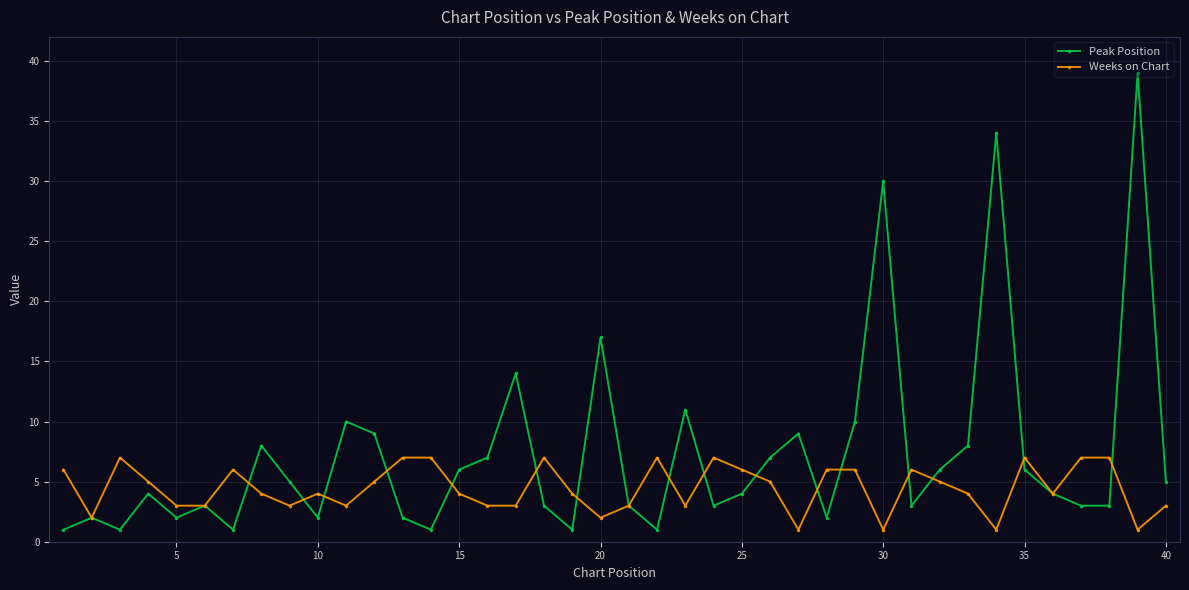

Count the number of data series in this chart.

2